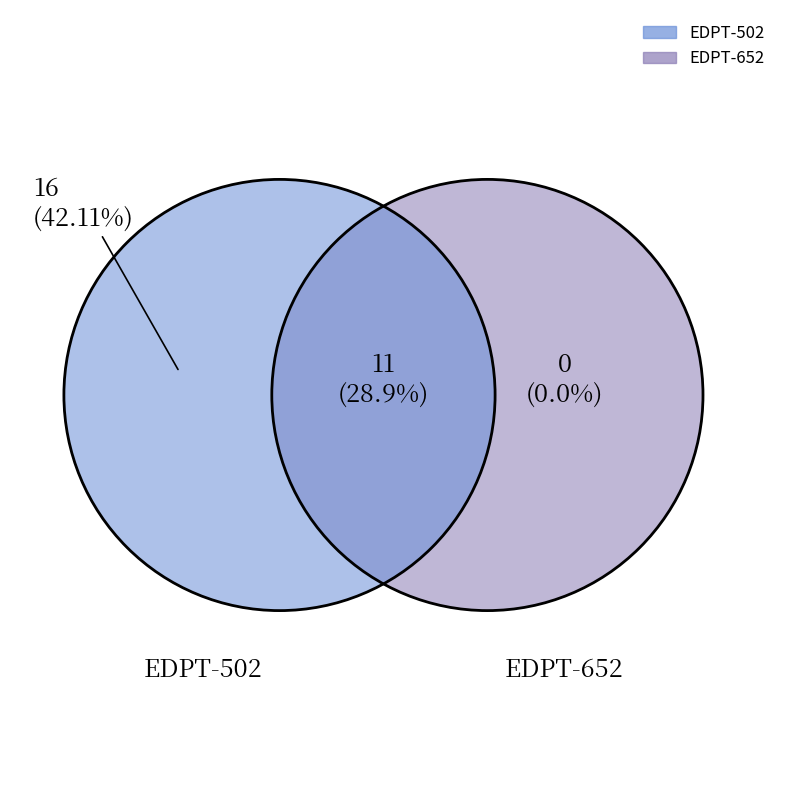

Count the number of slices in the pie.

2